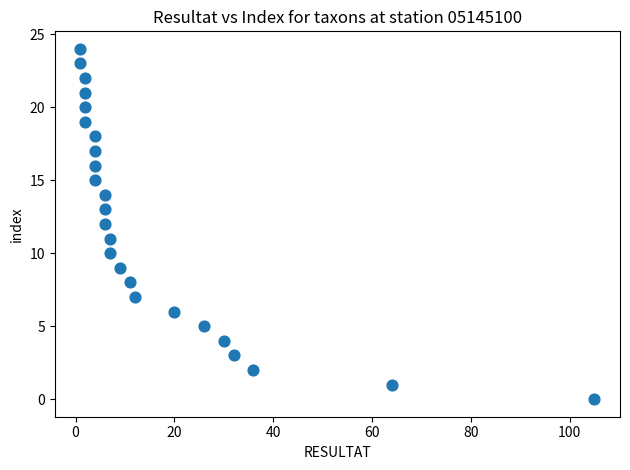

What is the range of X values (max minus min)?

104